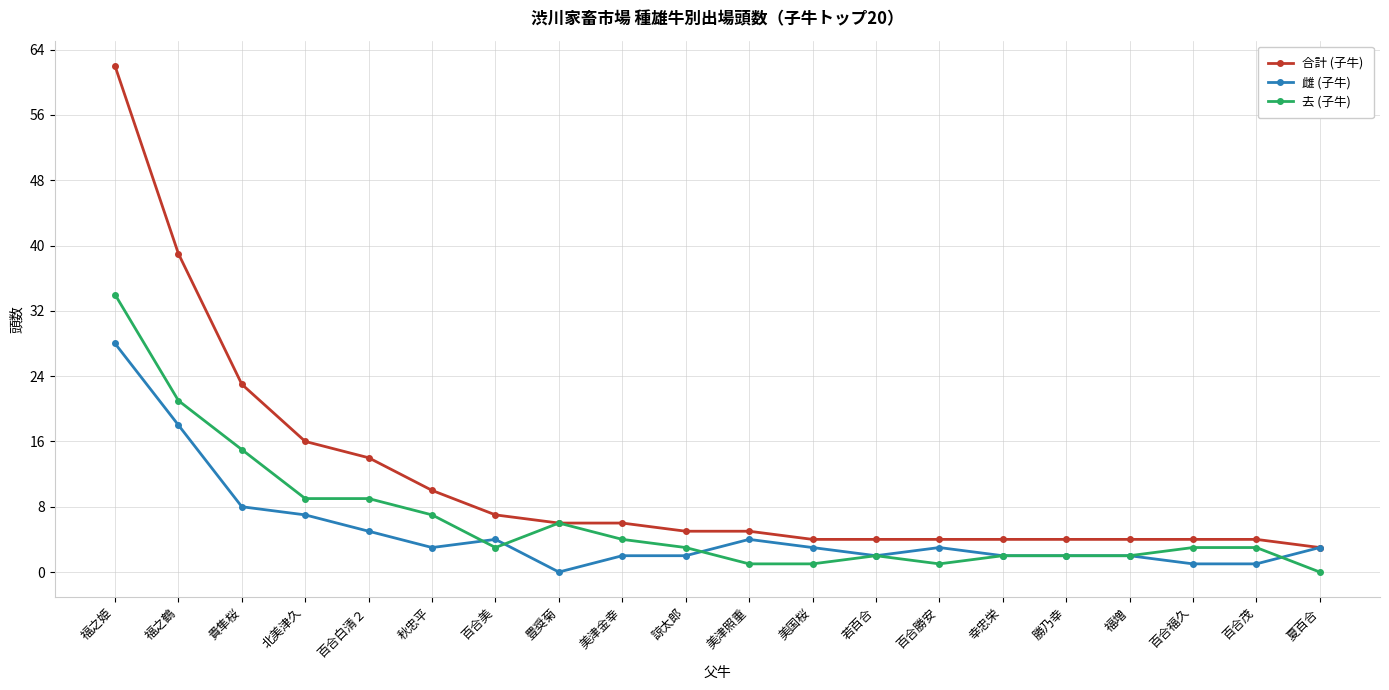

At which category is the sum across all series the highest?

福之姫